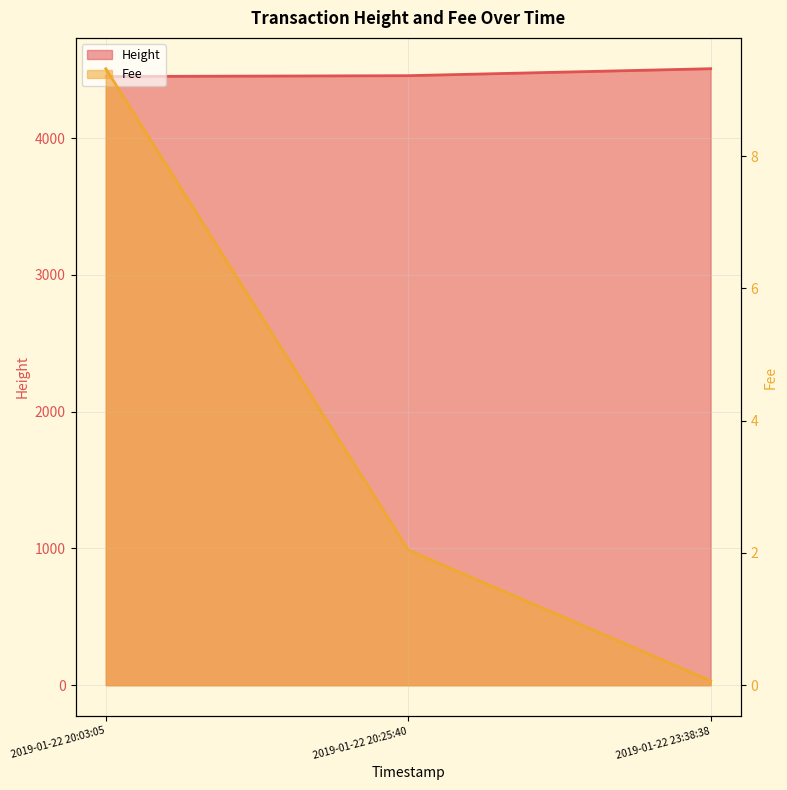

What position from the left is 2019-01-22 23:38:38?

3